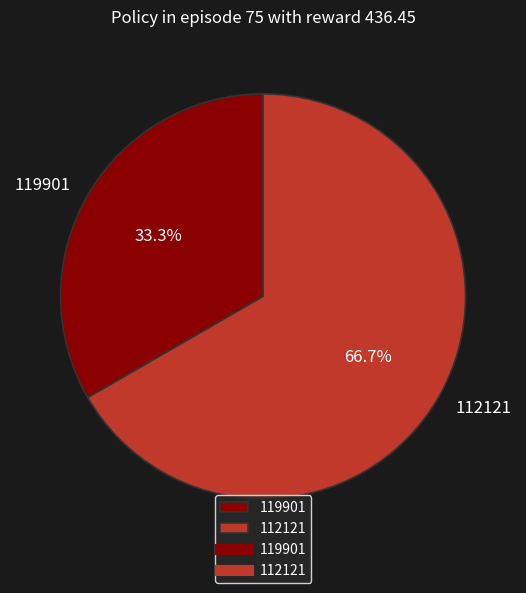

What is the majority slice?

112121